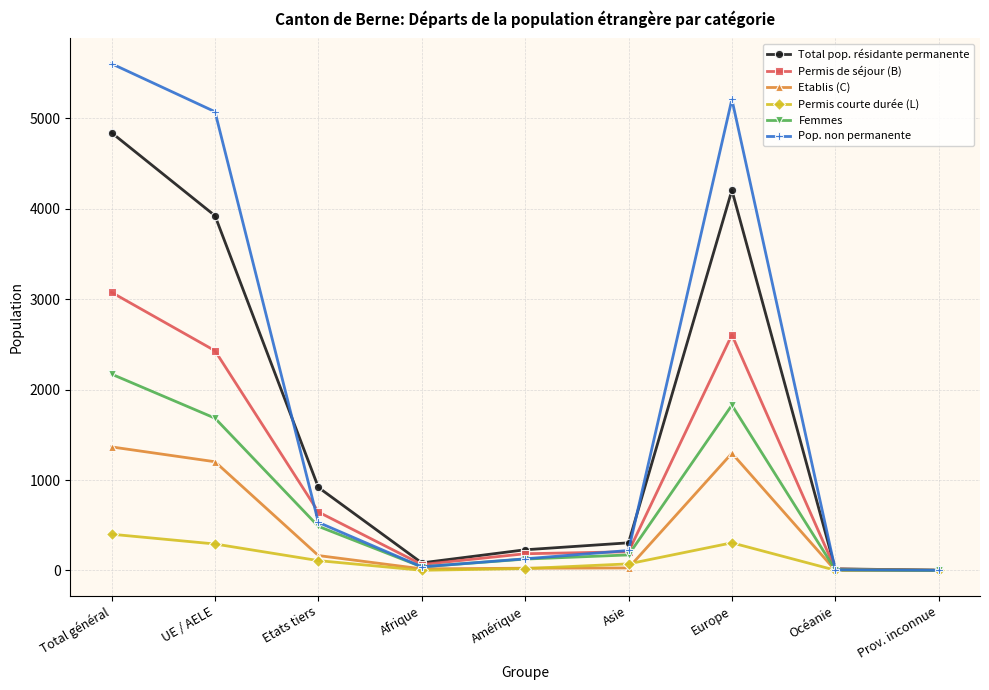

How many categories are shown in the chart?

9